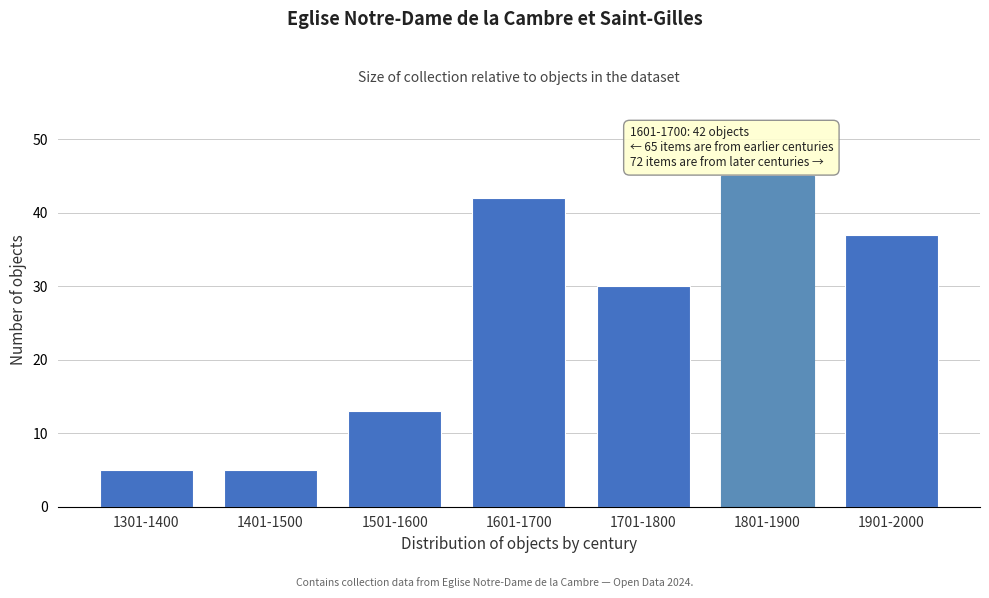

Reading left to right, transcribe all the data shown in this chart.

5	5	13	42	30	45	37